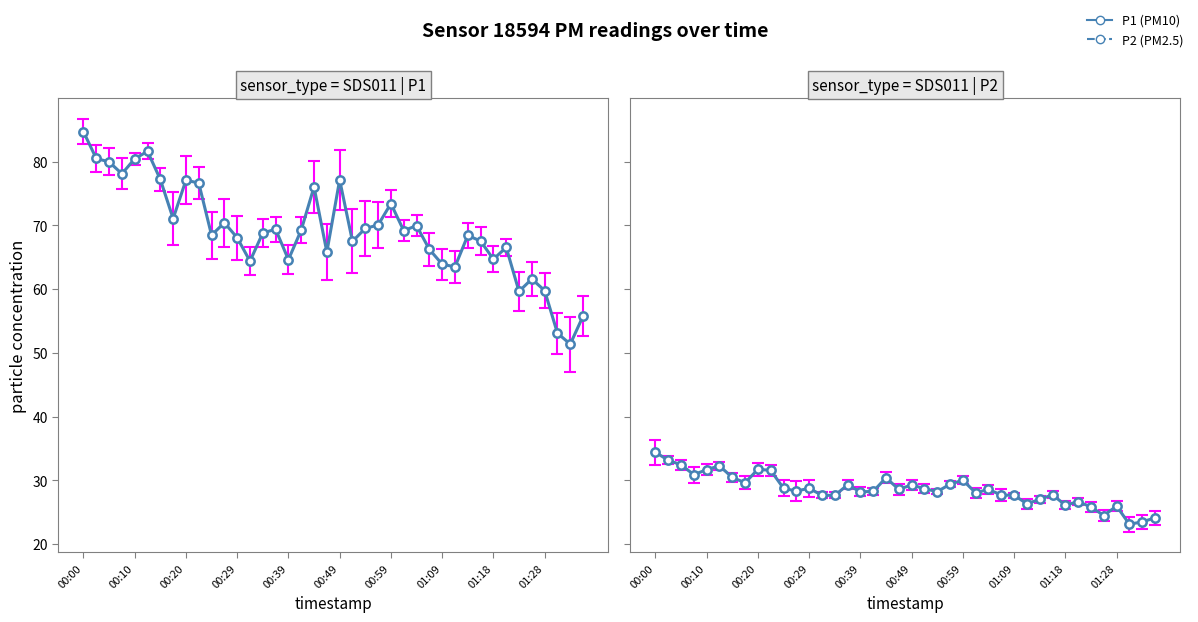

True or false: sensor_type = SDS011 | P1 and sensor_type = SDS011 | P2 intersect in this chart.

False